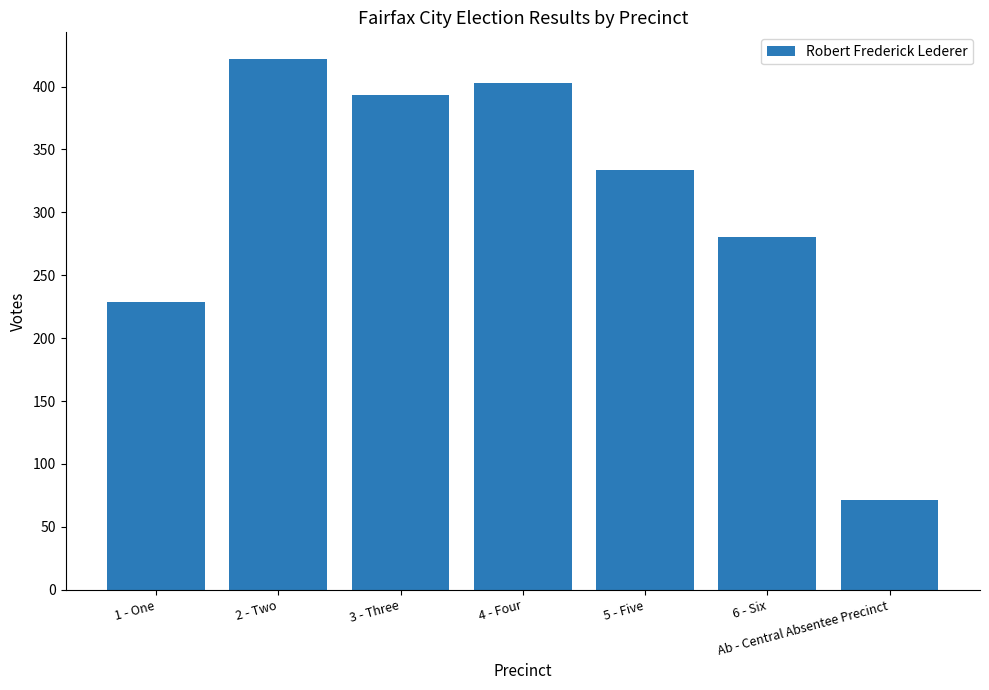

How many data points does each series have?

7